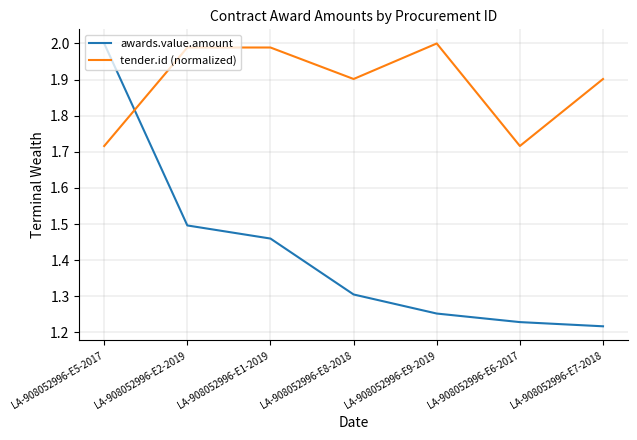

At which label is awards.value.amount closest to 1?

LA-908052996-E7-2018